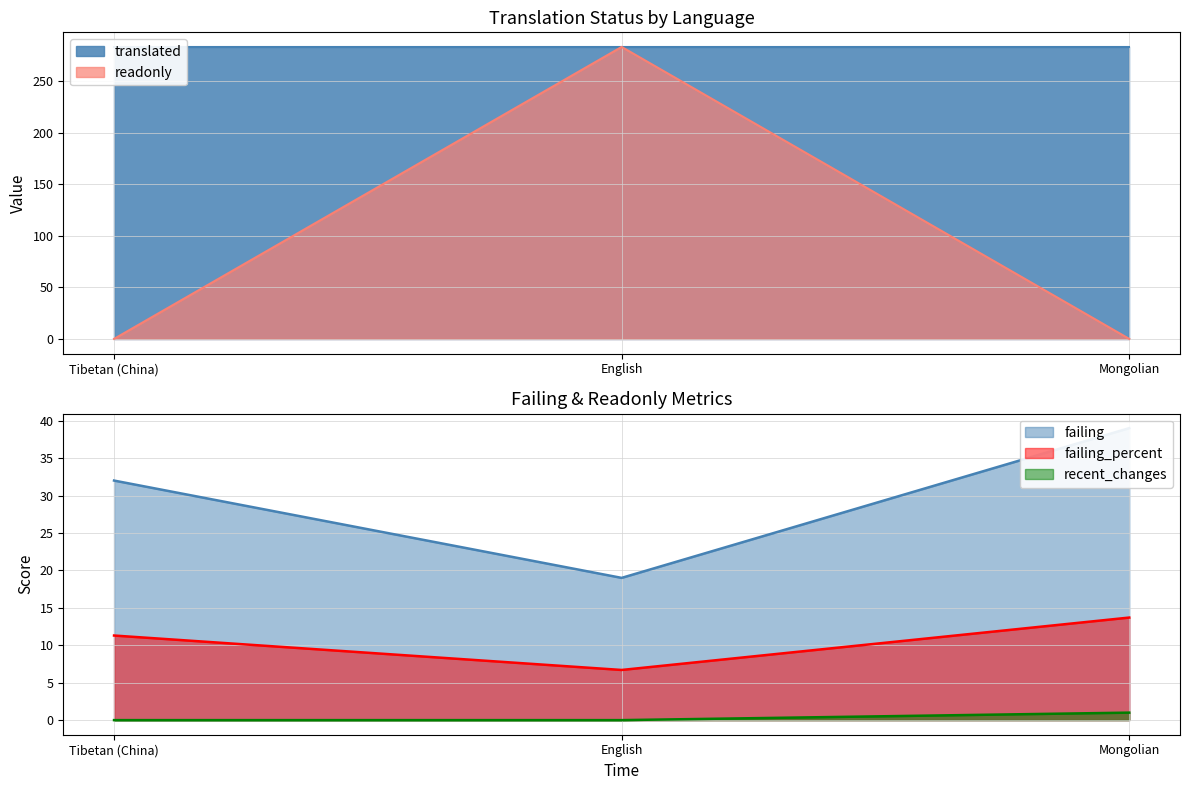

Is it true that failing_percent equals 11.3 at Tibetan (China)?

True